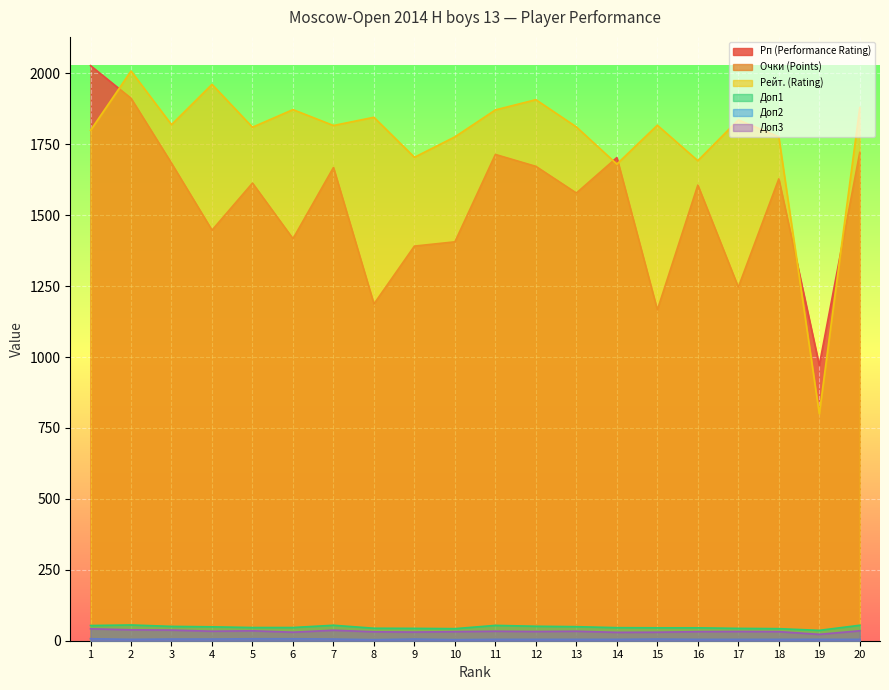

Which category has the lowest value in the Рп (Performance Rating) series?

19